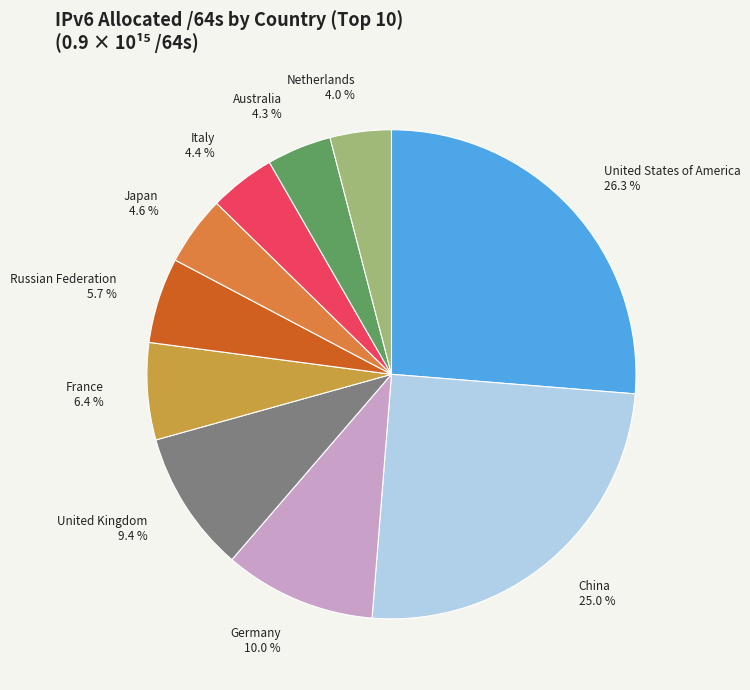

Does any single category account for the majority?

No